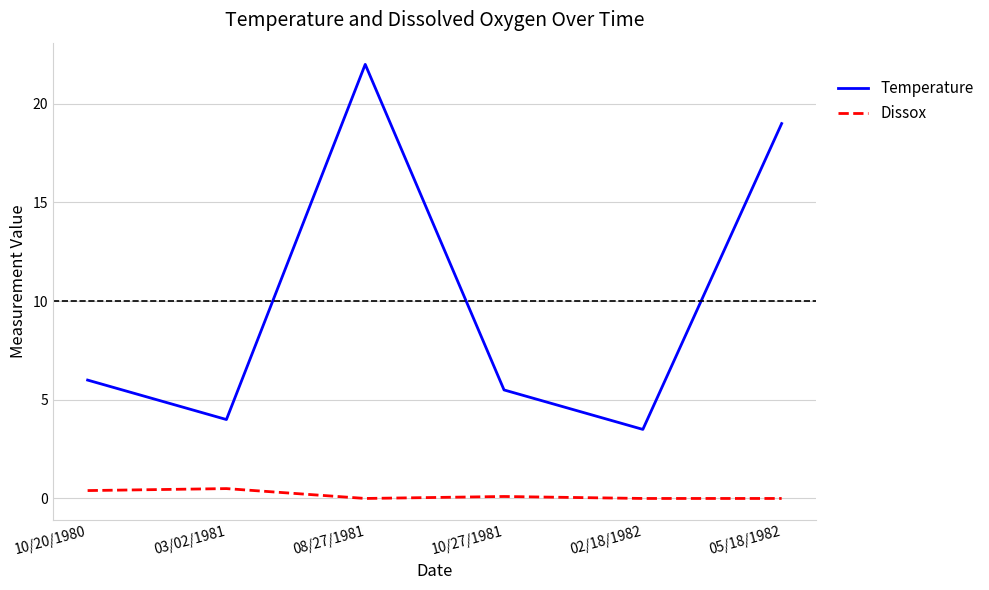

Which series has the widest spread of values?

Temperature